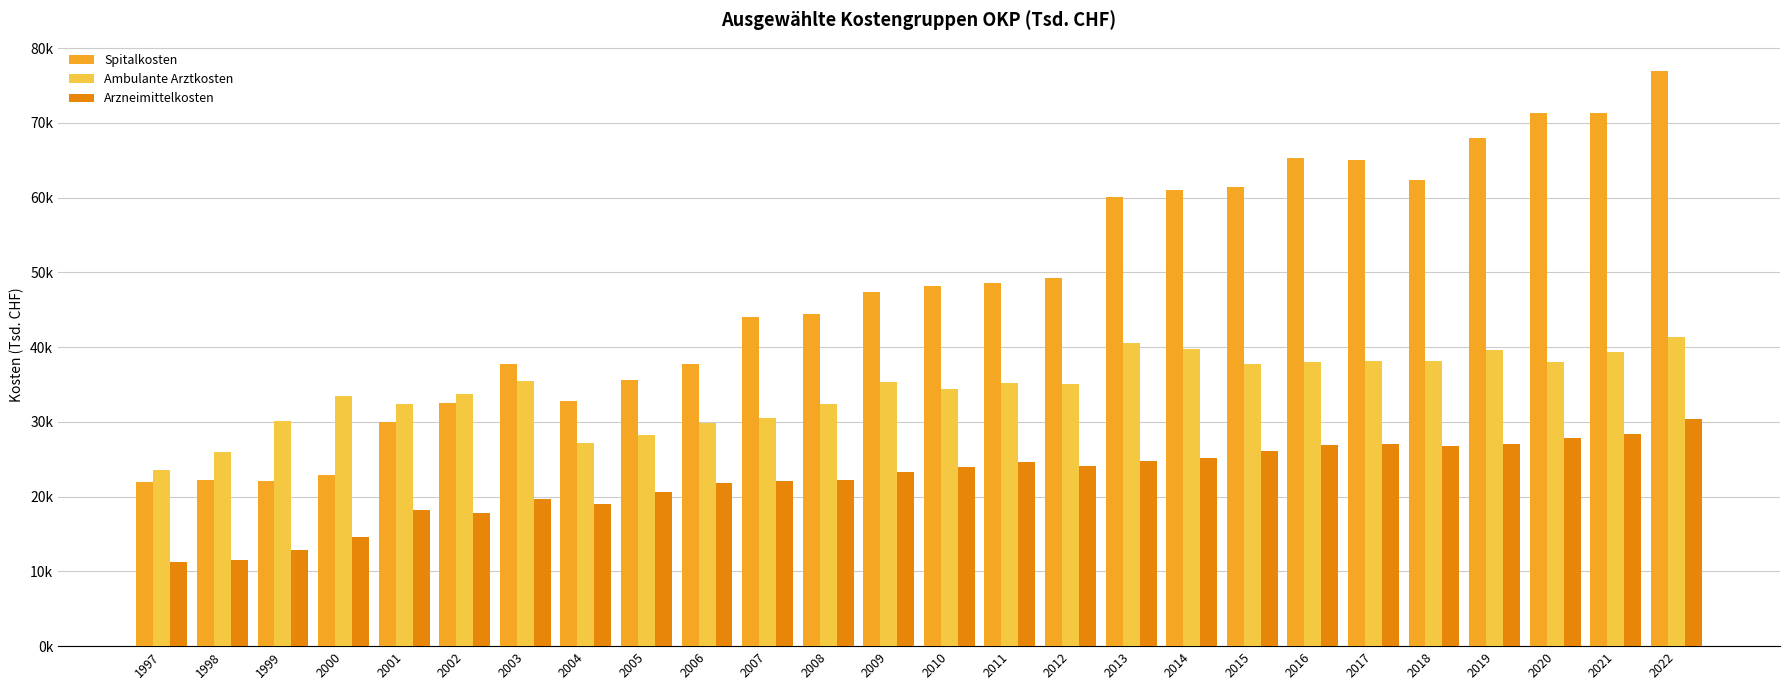

Are the bars horizontal?

No